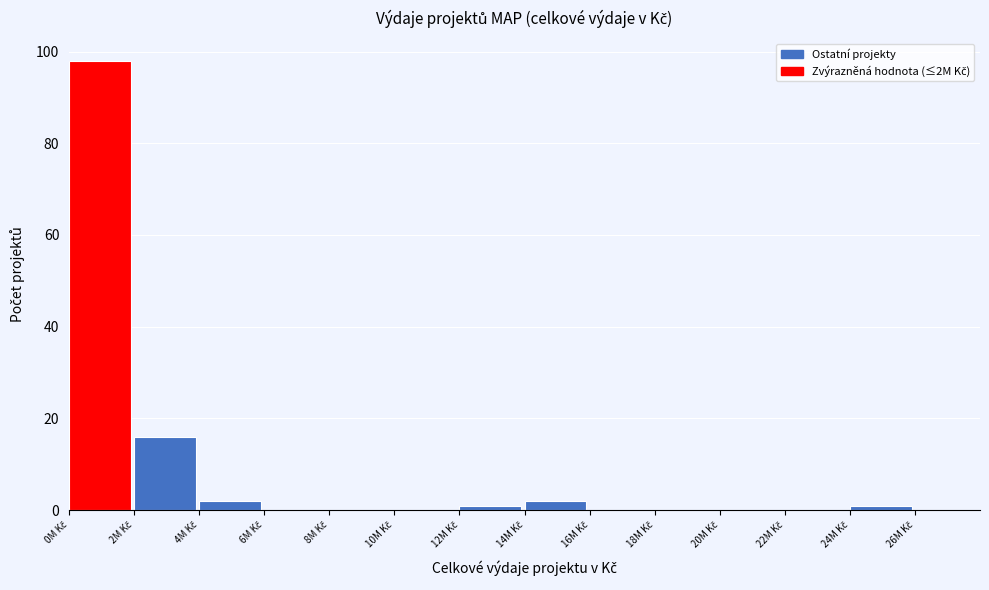

Over which range of the x-axis is the bar tallest?

0 to 2